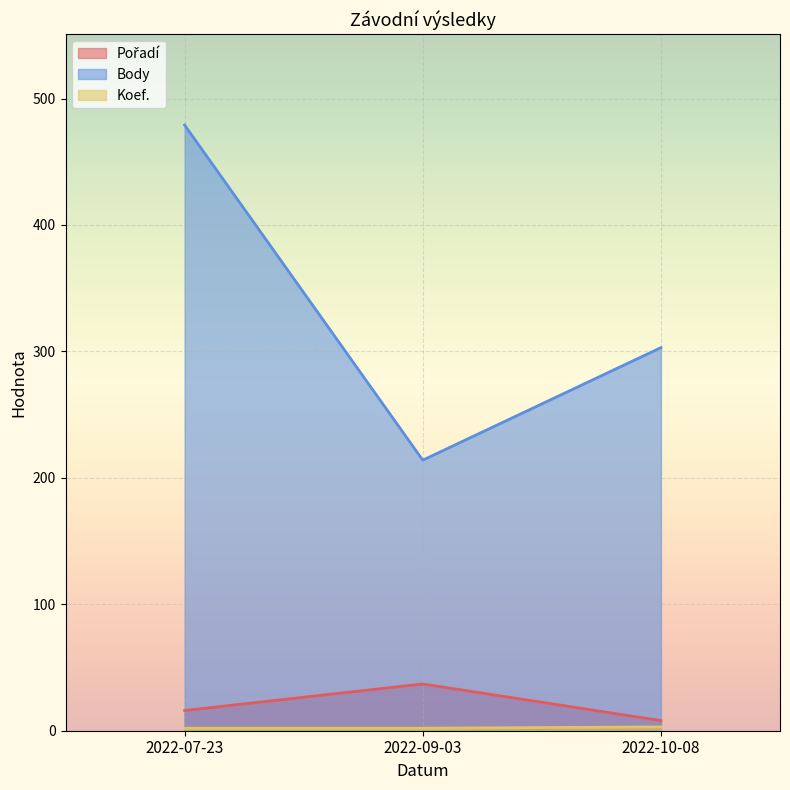

At how many categories does at least one series exceed 162?

3